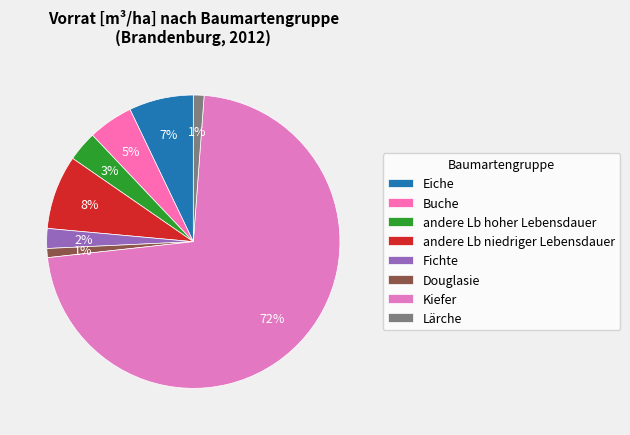

True or false: Buche accounts for 1% of the total.

False